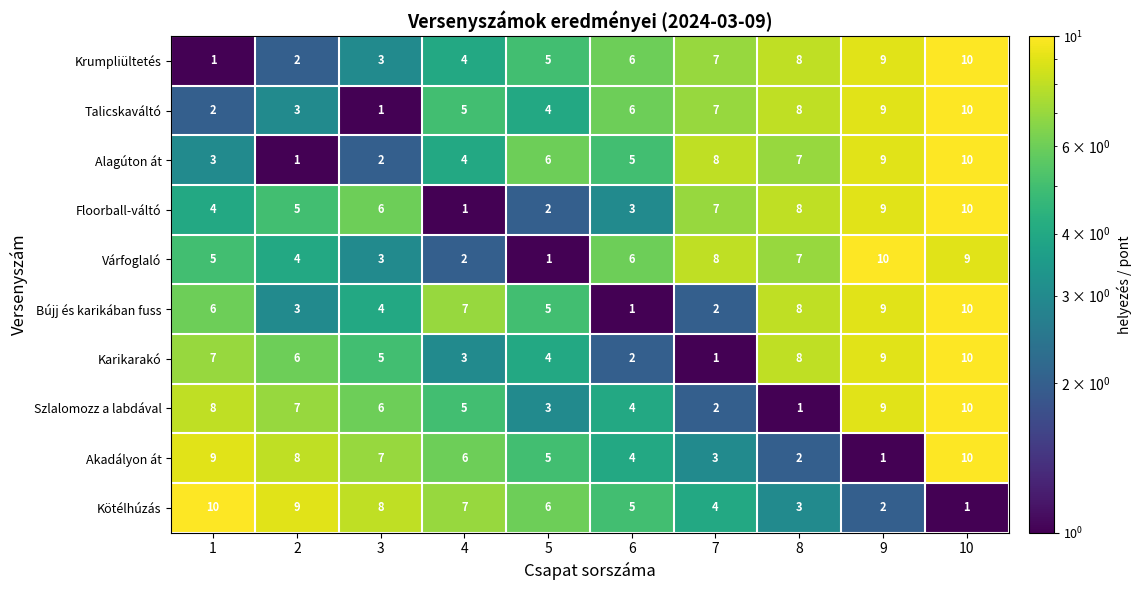

What is the sum of all Kötélhúzás values?

55